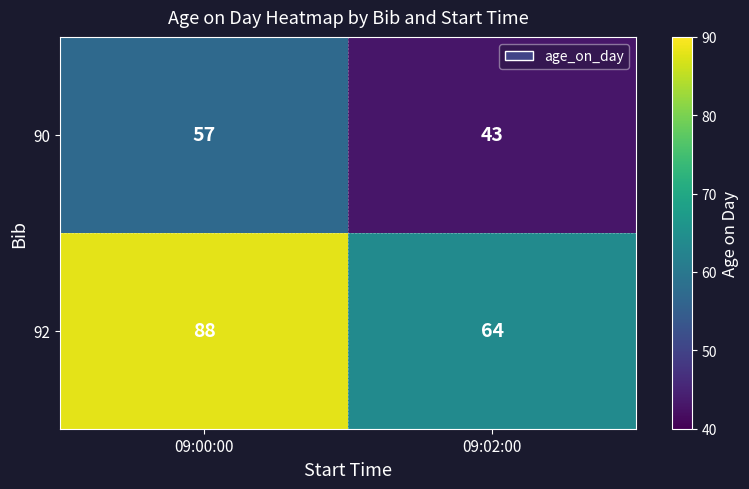

At which category is the sum across all series the highest?

09:00:00